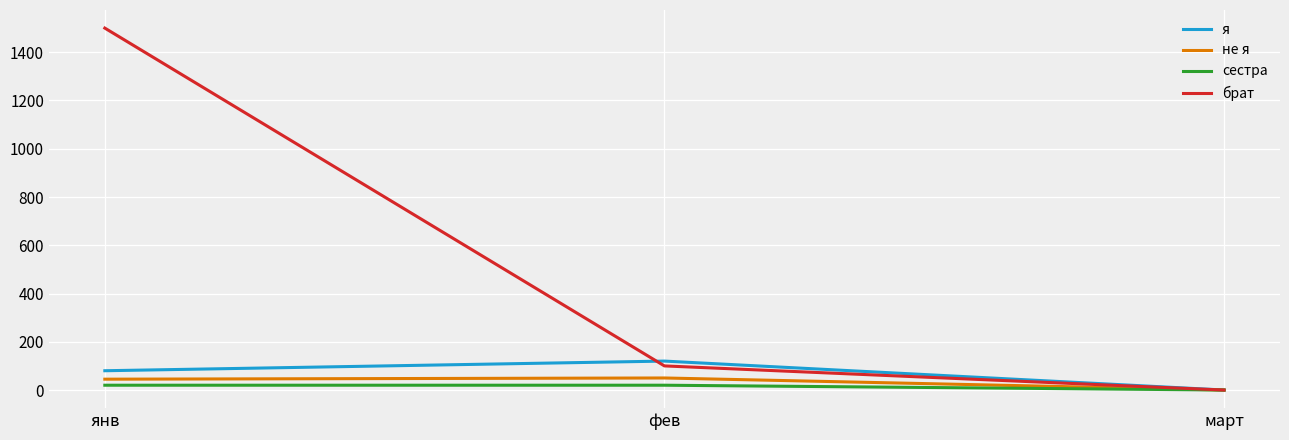

What is the difference between the брат values at янв and фев?

1400